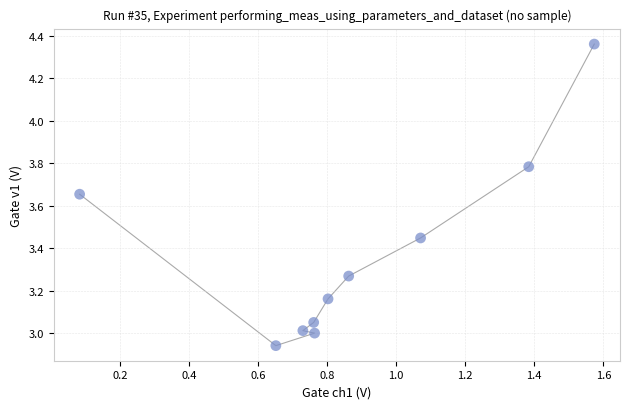

What is the range of X values (max minus min)?

1.5